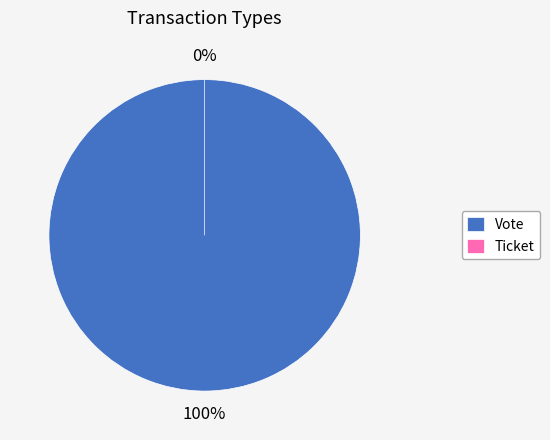

Which slice is the largest?

Vote